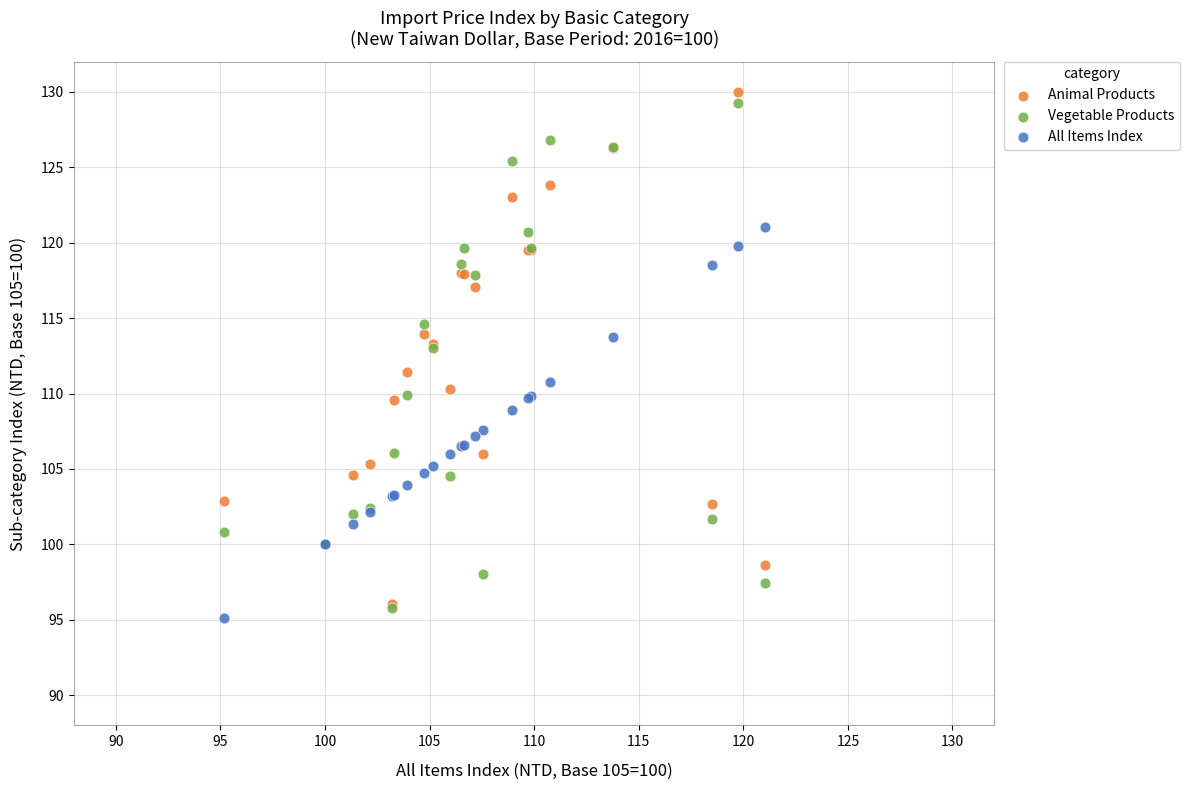

Which series contains the highest Y value?

Animal Products